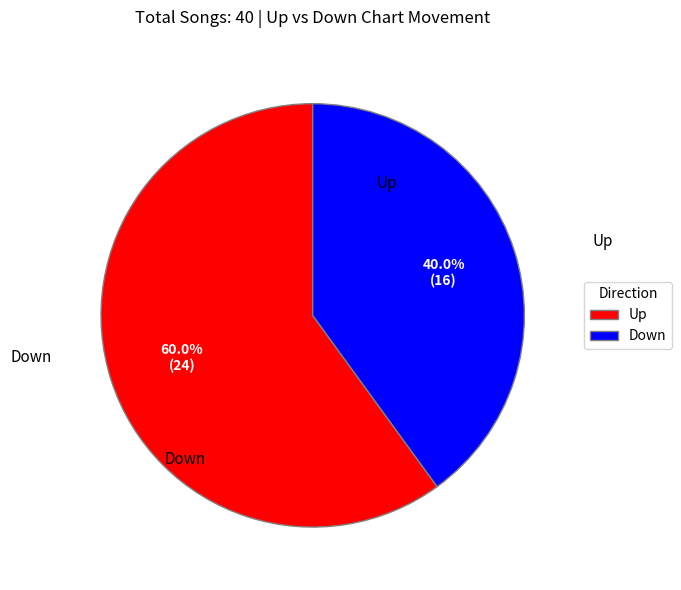

Rank the categories by value from highest to lowest.

Up, Down